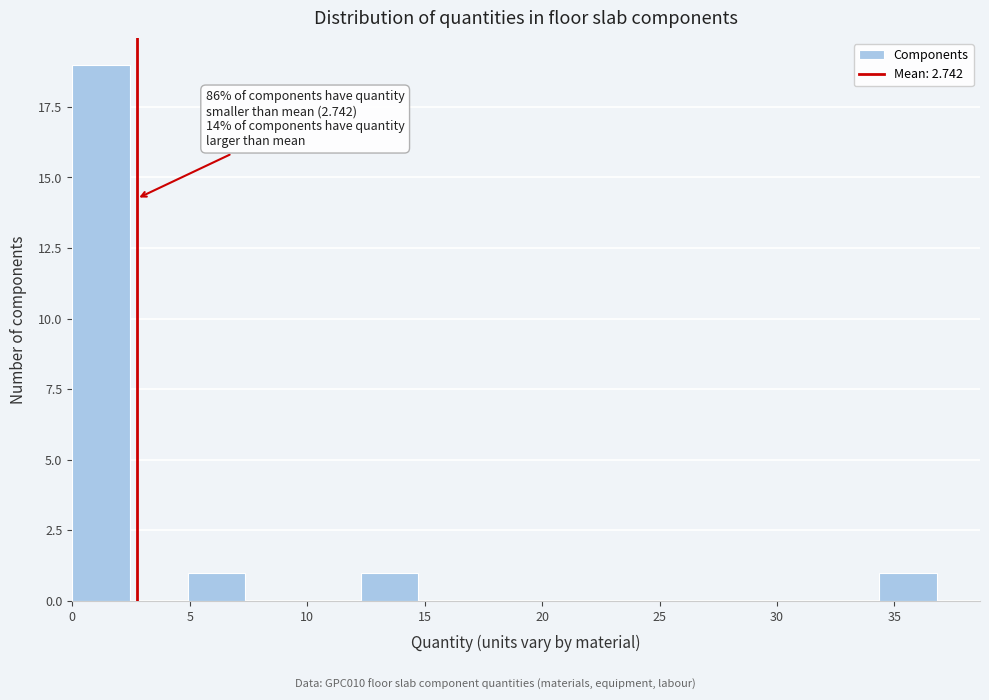

Over which range of the x-axis is the bar tallest?

0.0 to 2.5